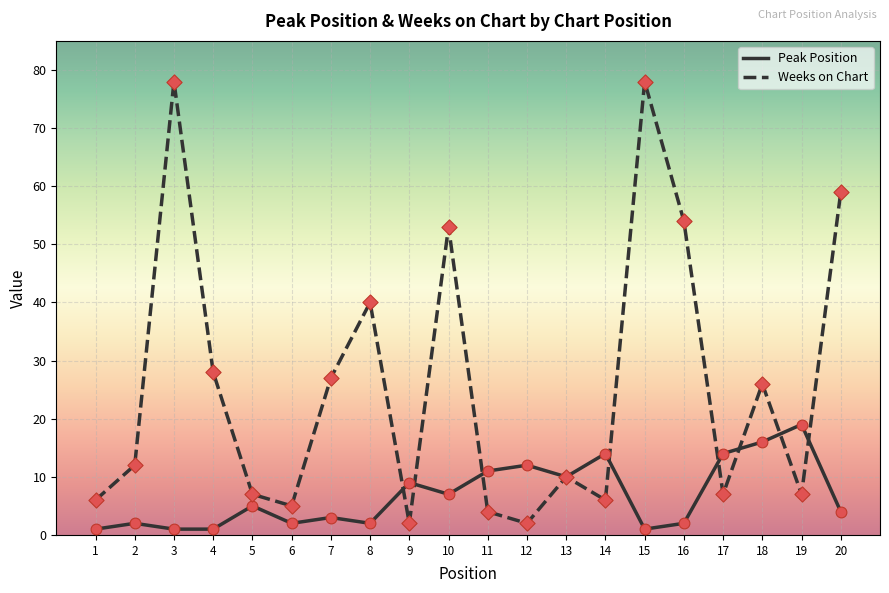

Is the value of Weeks on Chart at 2 greater than the value of Peak Position at 4?

Yes